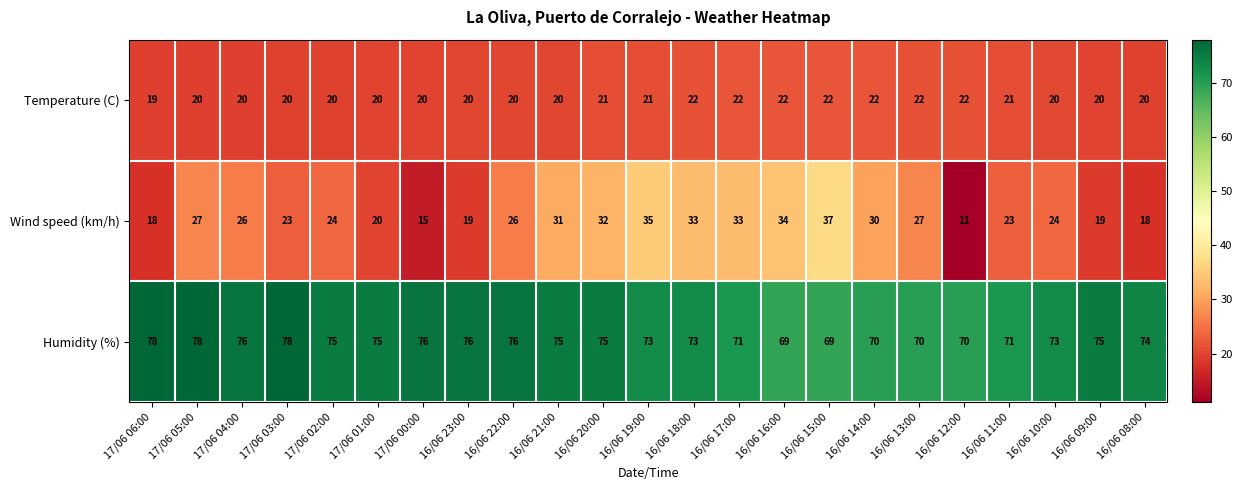

How many categories are shown in the chart?

23